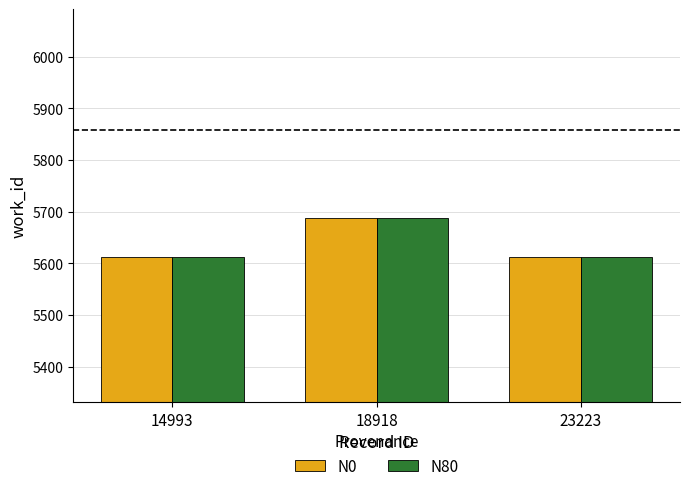

How many data points does each series have?

3